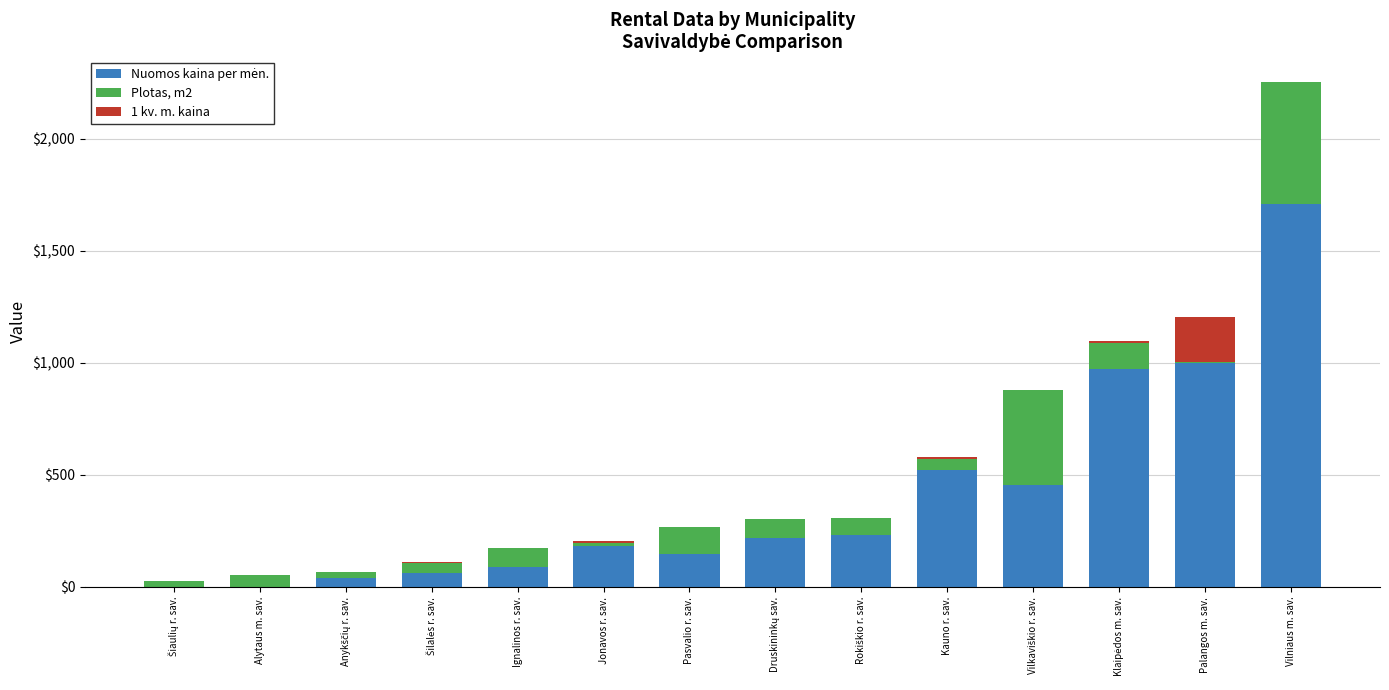

At which category is the sum across all series the highest?

Vilniaus m. sav.